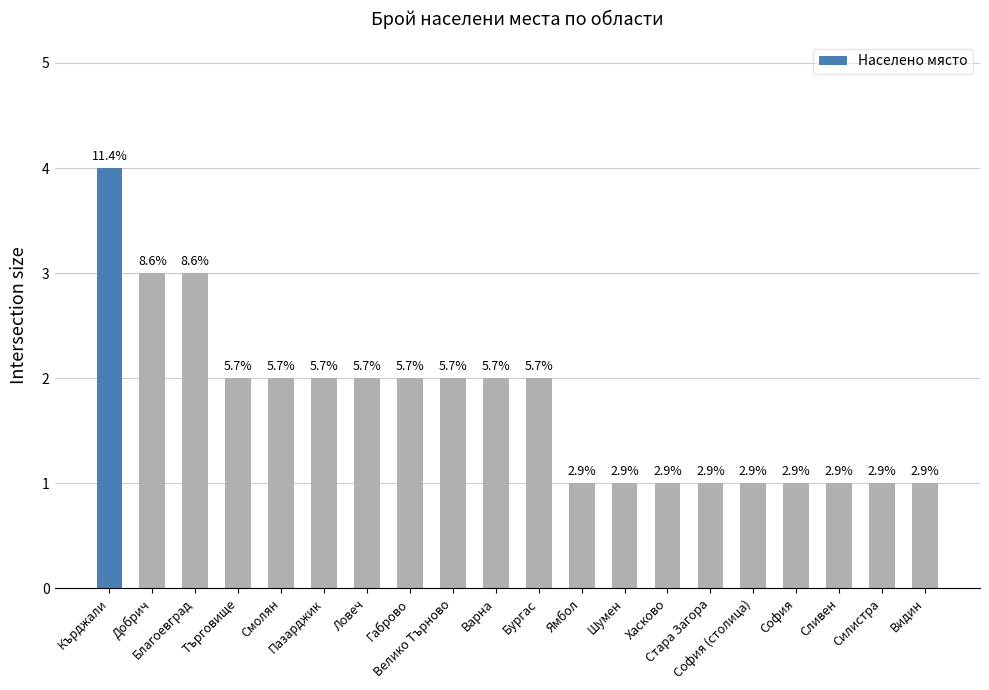

Does the chart contain any negative values?

No